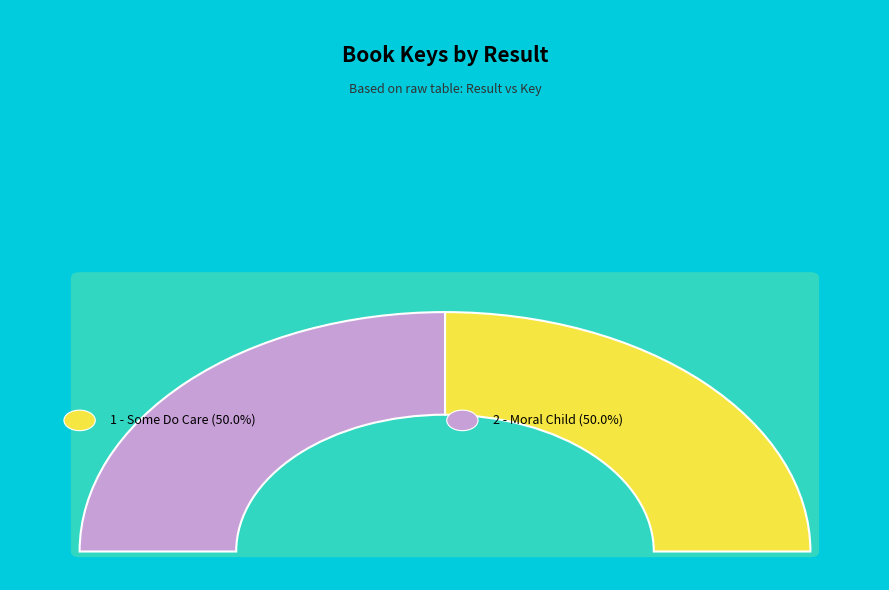

What portion of the pie excludes 2 - Moral Child?

50.0%